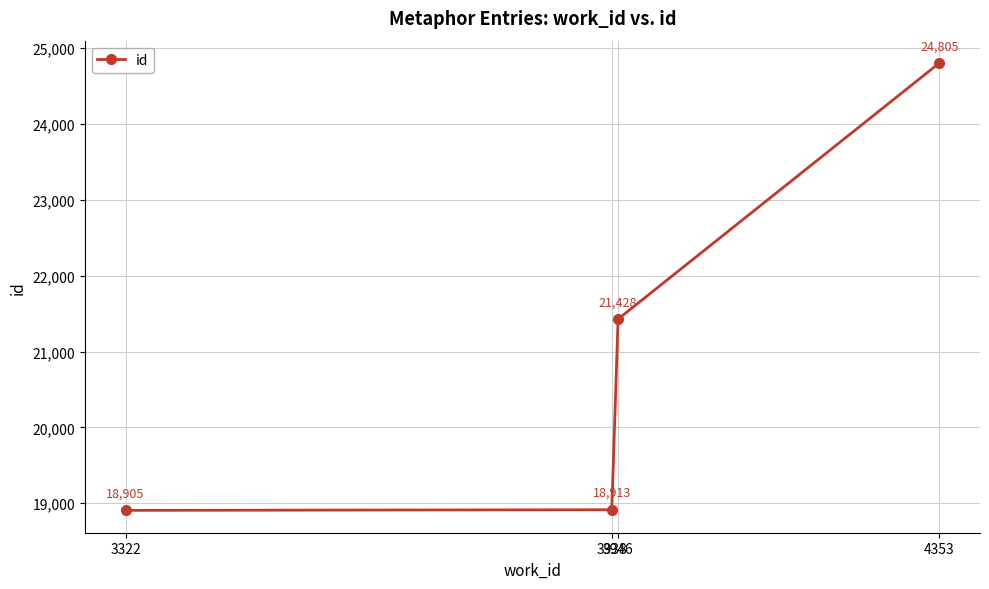

The value at 3322 is 18905. True or false?

True